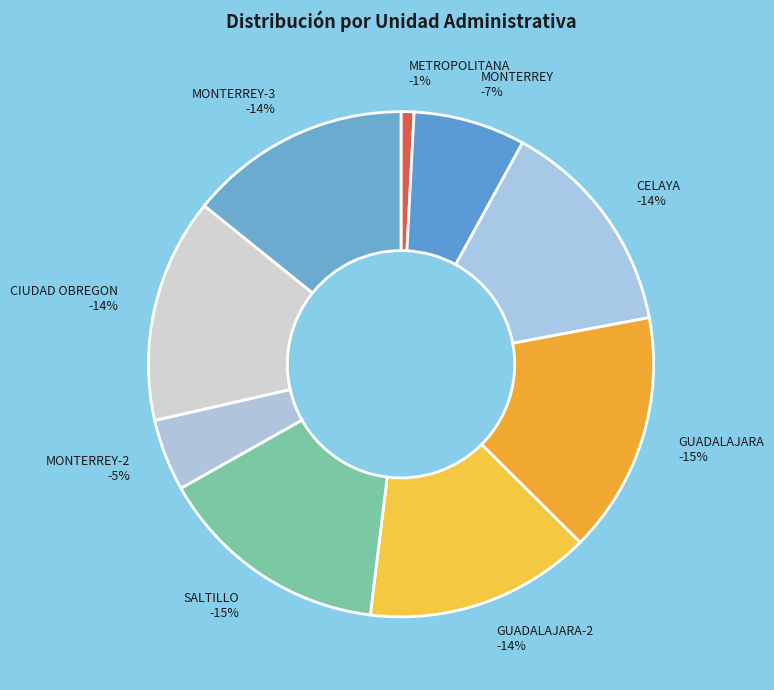

To the nearest percent, what is the combined percentage of CIUDAD OBREGON and MONTERREY-3?

29%